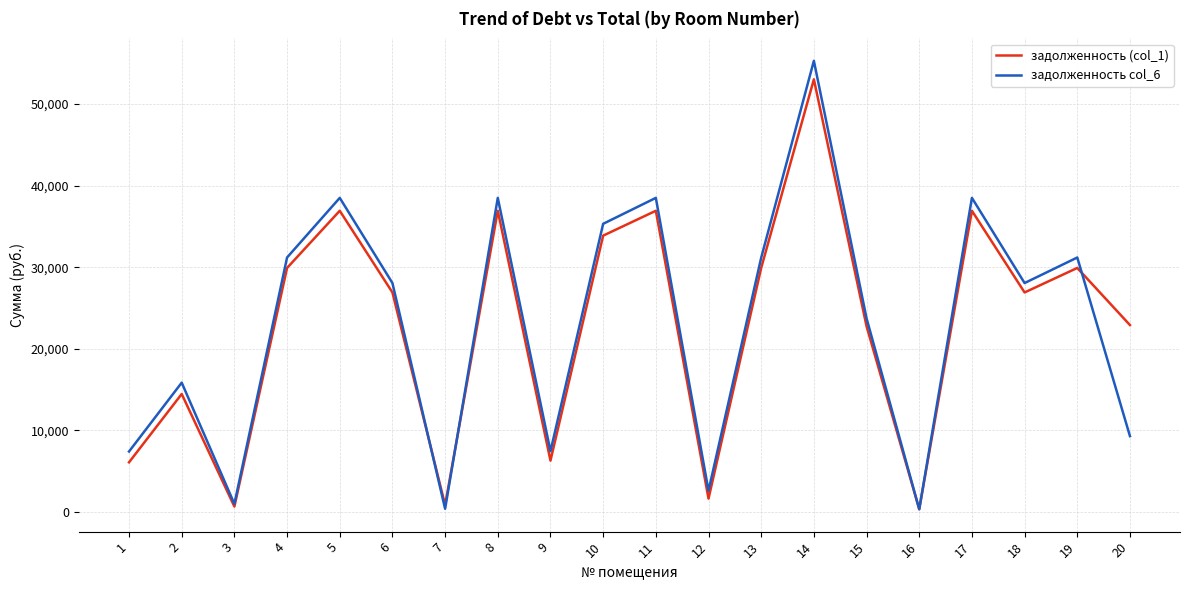

How many lines are shown in the chart?

2